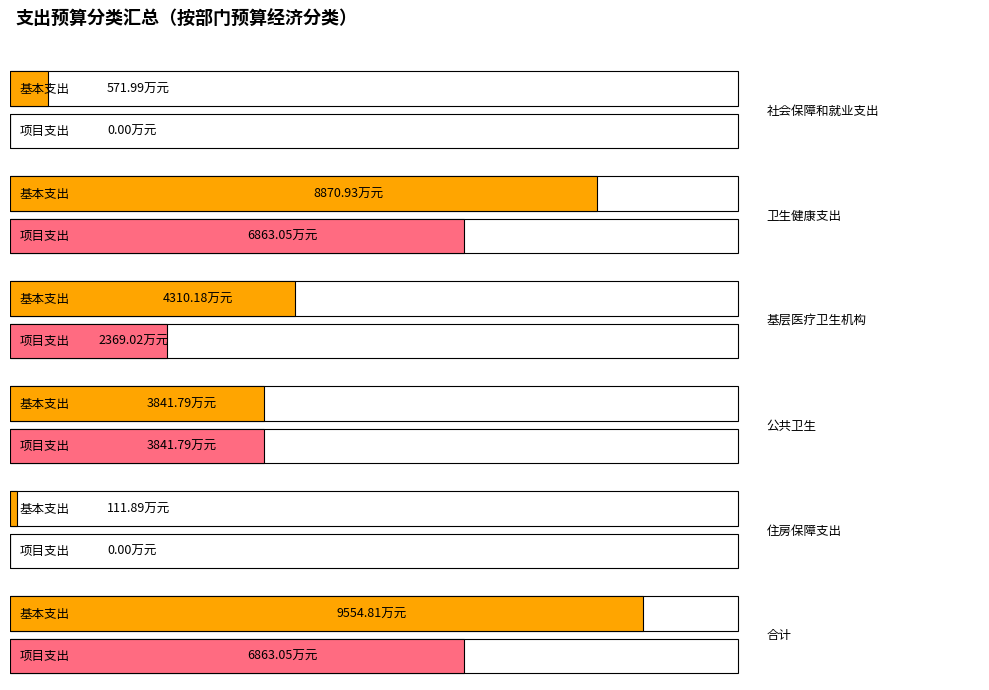

The value of 项目支出 at 公共卫生 is 1745.0. True or false?

False